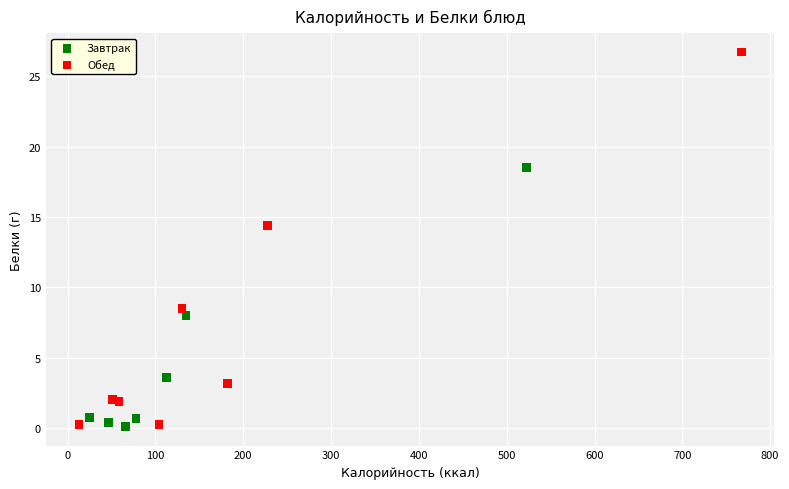

Which series reaches the maximum Y coordinate?

Обед